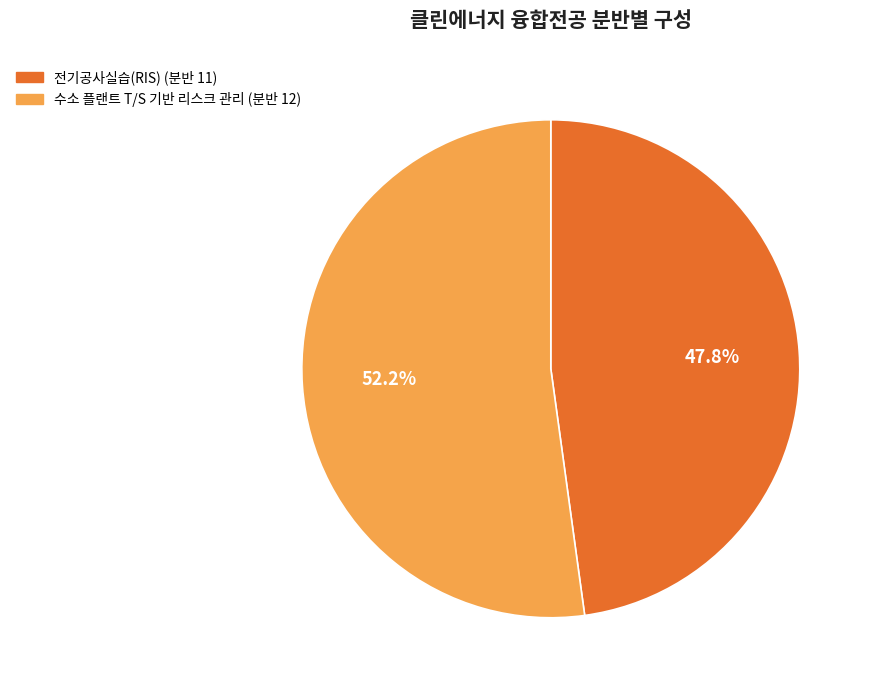

Is it true that 수소 플랜트 T/S 기반 리스크 관리 (분반 12) is 45% of the pie?

False